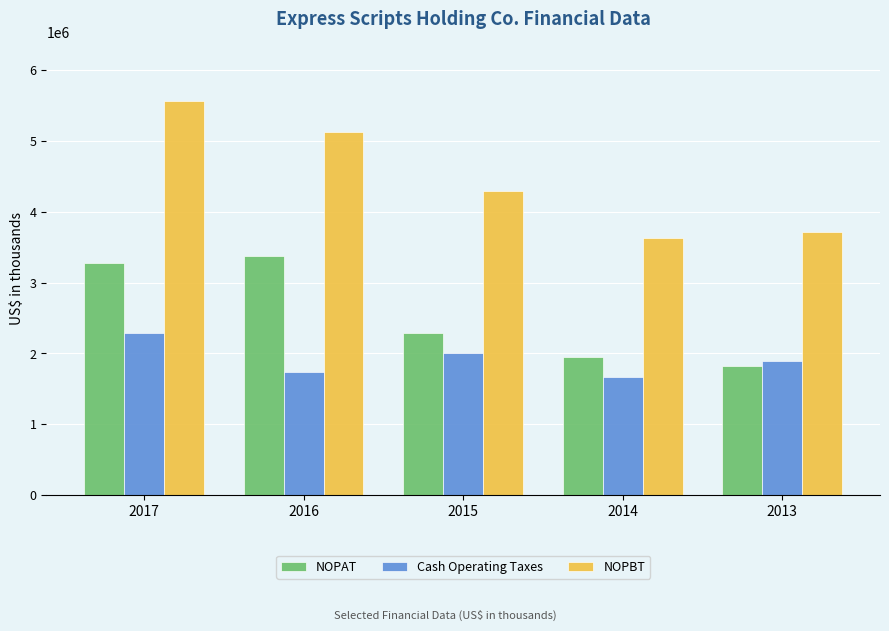

True or false: NOPAT has a value of 770755 at 2015.

False